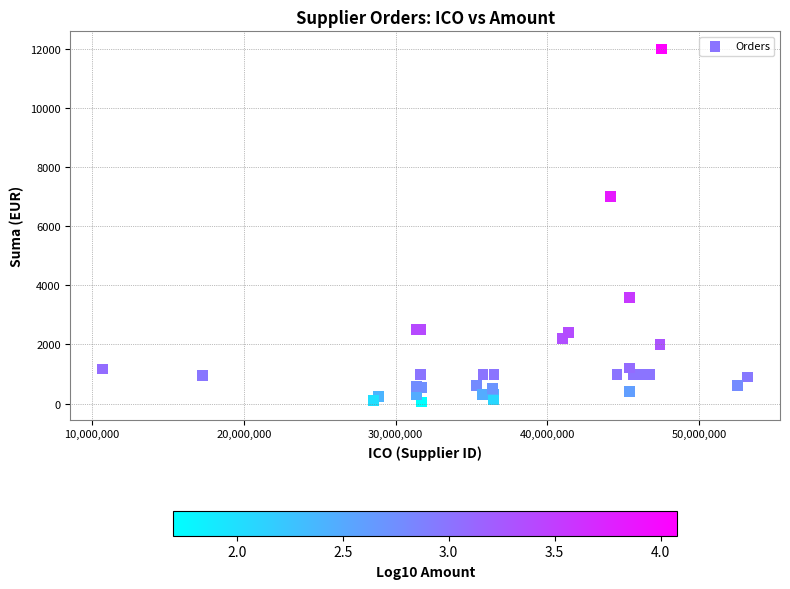

What Y value in the scatter plot is closest to 6025?

7000.0